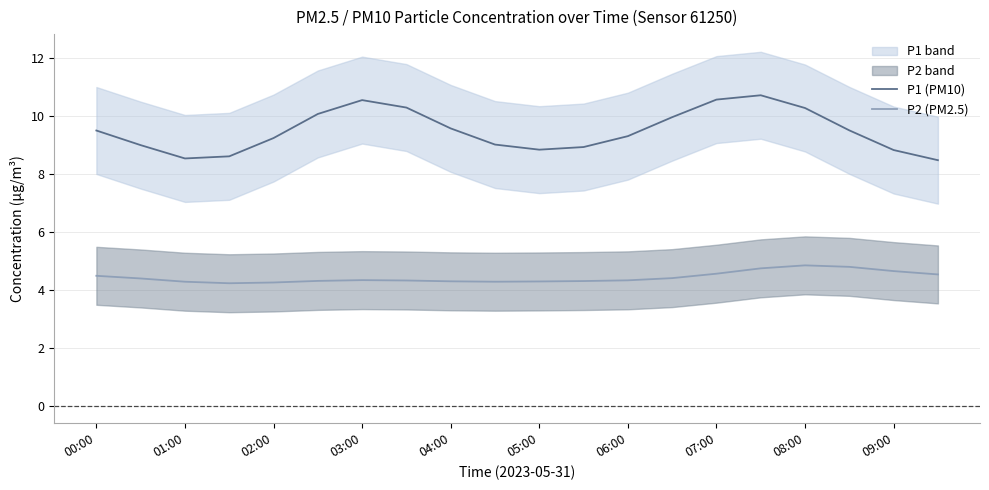

Is it true that P1 (PM10) equals 8.8 at 09:00?

True